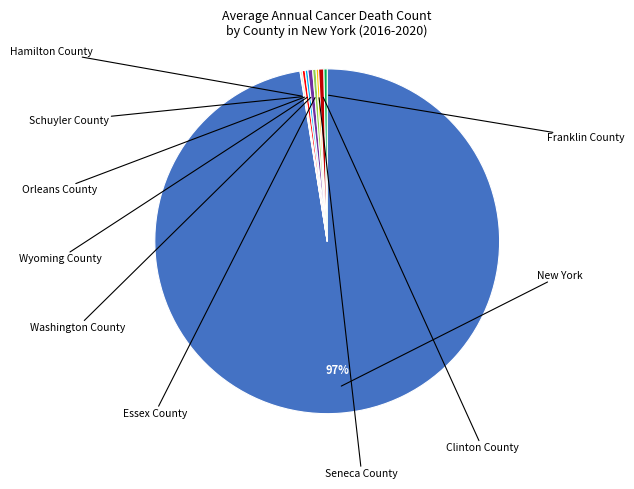

Is there a majority slice in this chart?

Yes